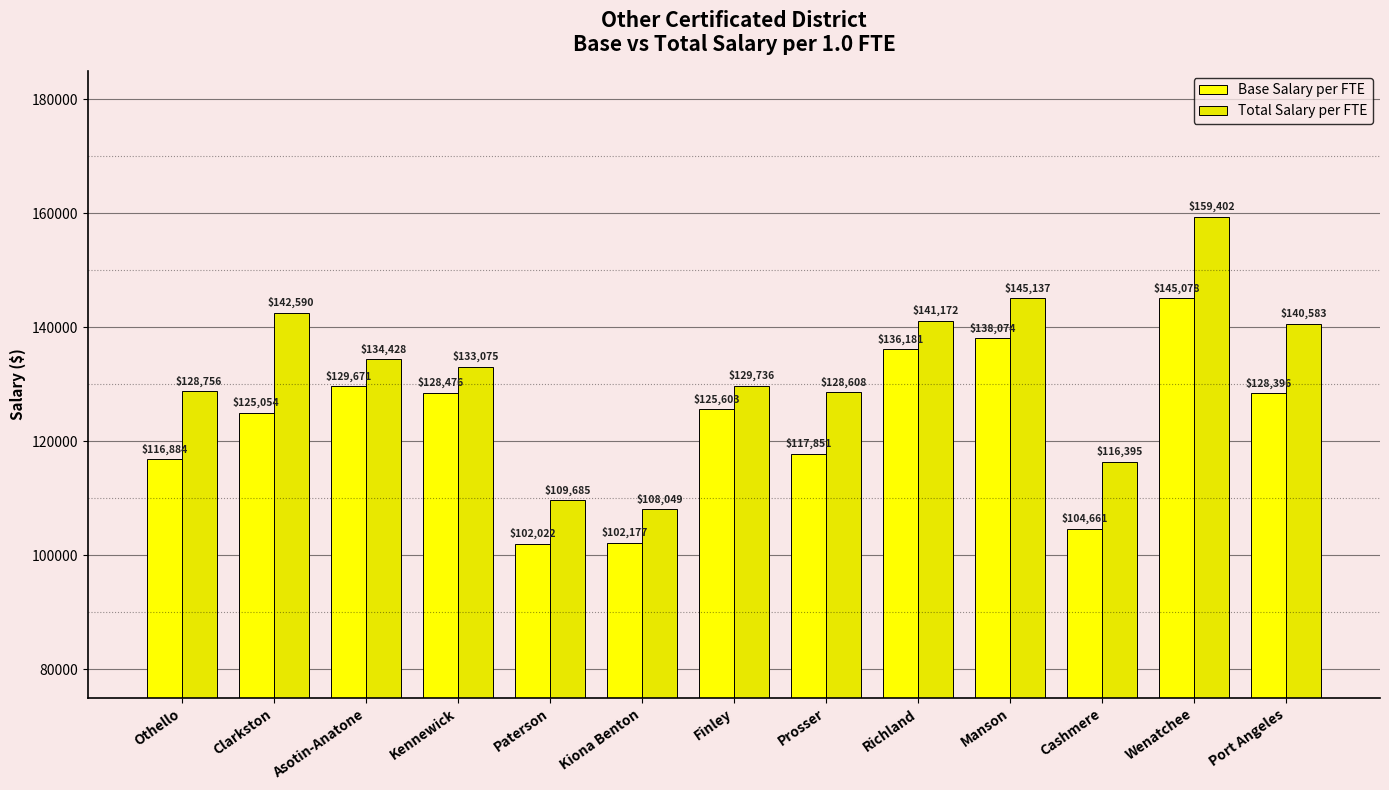

True or false: Total Salary per FTE has a value of 108049 at Kiona Benton.

True